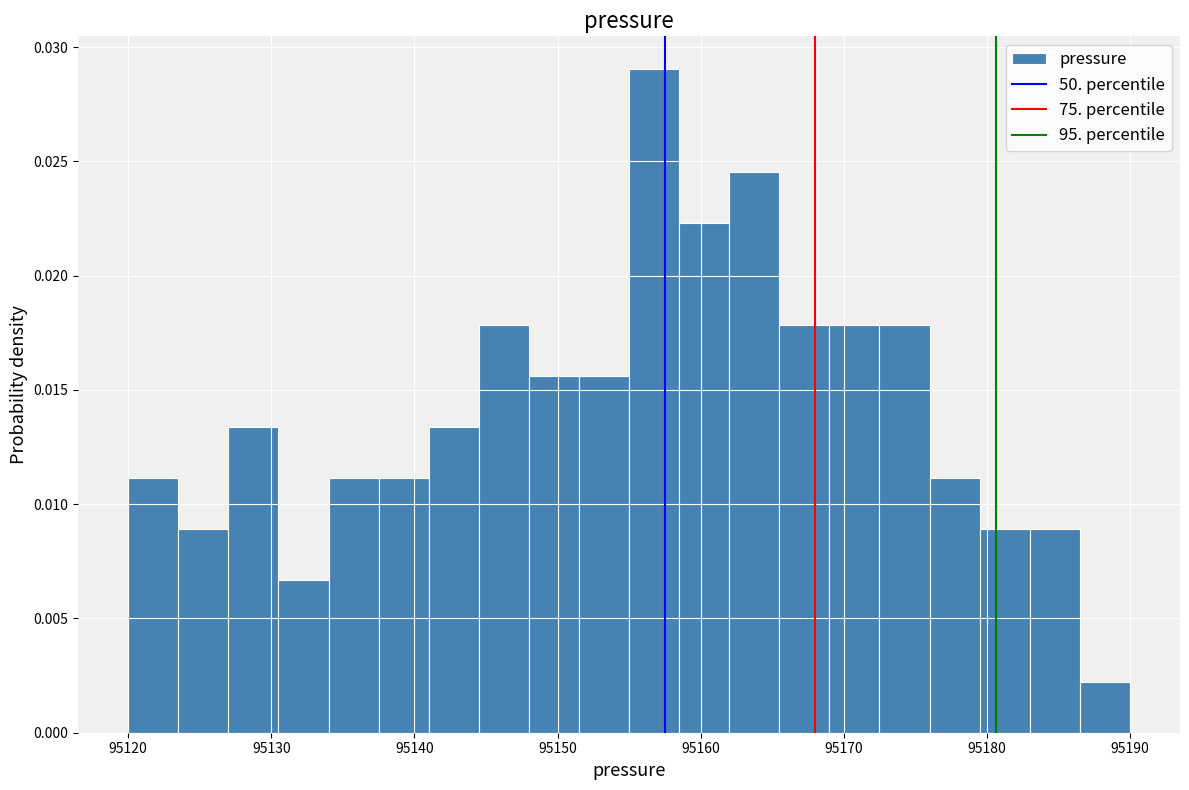

Read against the x-axis, roughly where is the centre of the tallest bar?

95157